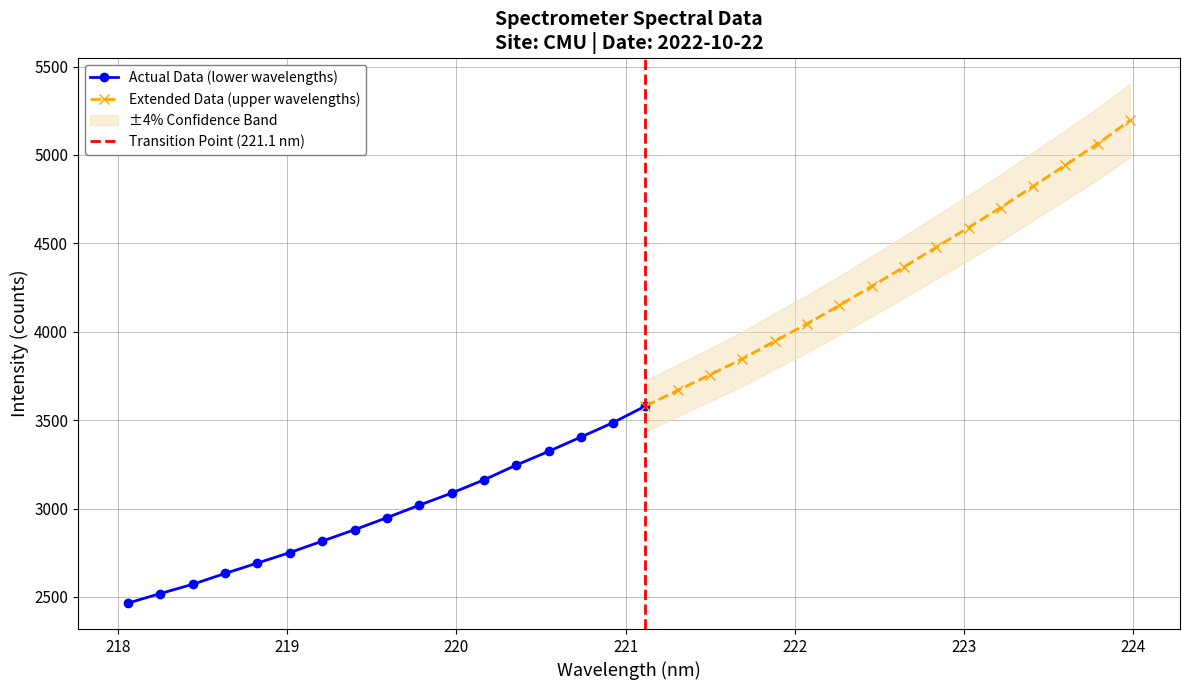

How many values in the Actual Data (lower wavelengths) series exceed 2947?

9